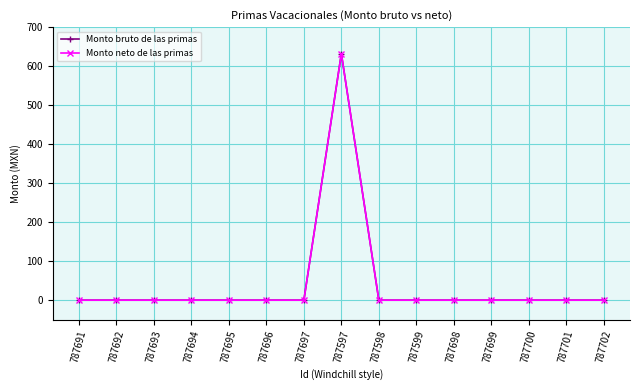

Reading left to right, what are all the values shown in this chart?

Monto bruto de las primas: 0.0	0.0	0.0	0.0	0.0	0.0	0.0	632.0	0.0	0.0	0.0	0.0	0.0	0.0	0.0
Monto neto de las primas: 0.0	0.0	0.0	0.0	0.0	0.0	0.0	632.0	0.0	0.0	0.0	0.0	0.0	0.0	0.0